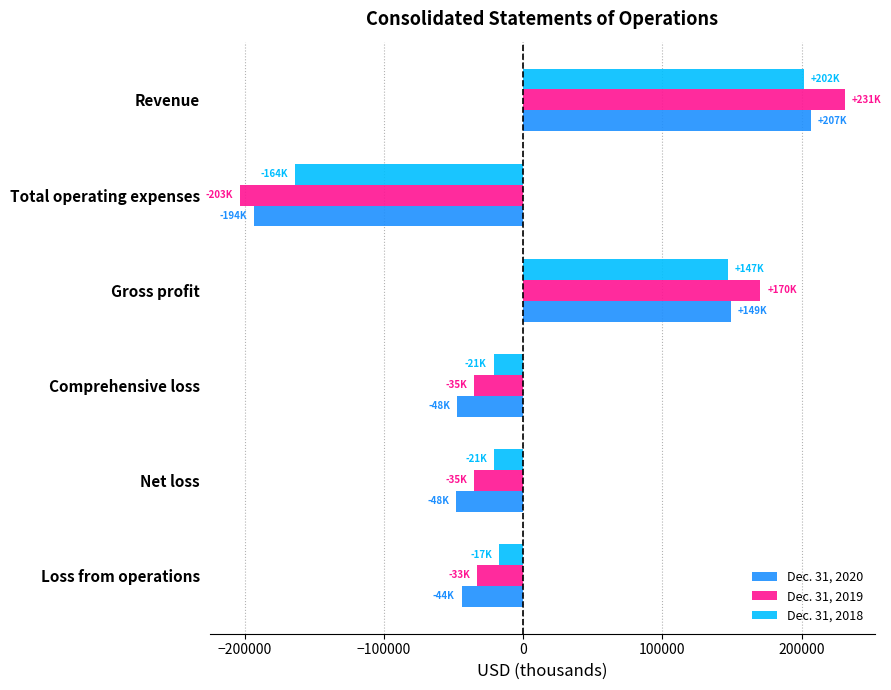

What are all the series names shown in the legend?

Dec. 31, 2020, Dec. 31, 2019, Dec. 31, 2018